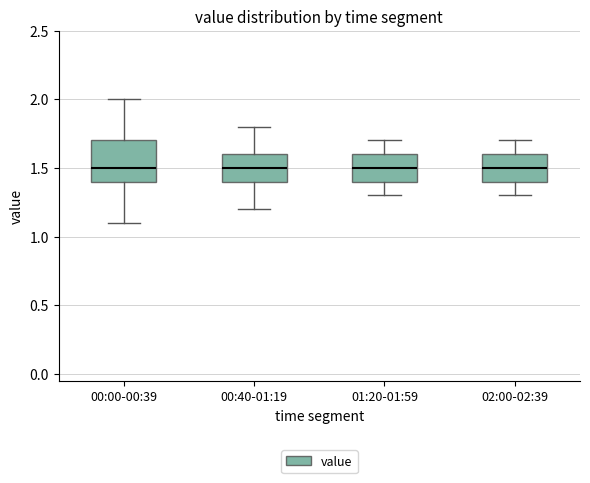

Reading left to right, read every box against the y-axis: the position of its median line, the range the box covers, and the ends of its whiskers. The values are not printed on the chart, so give them approximately, as read against the axis.

00:00-00:39: median 1.5, box 1.4 to 1.7, whiskers 1.1 to 2.0
00:40-01:19: median 1.5, box 1.4 to 1.6, whiskers 1.2 to 1.8
01:20-01:59: median 1.5, box 1.4 to 1.6, whiskers 1.3 to 1.7
02:00-02:39: median 1.5, box 1.4 to 1.6, whiskers 1.3 to 1.7